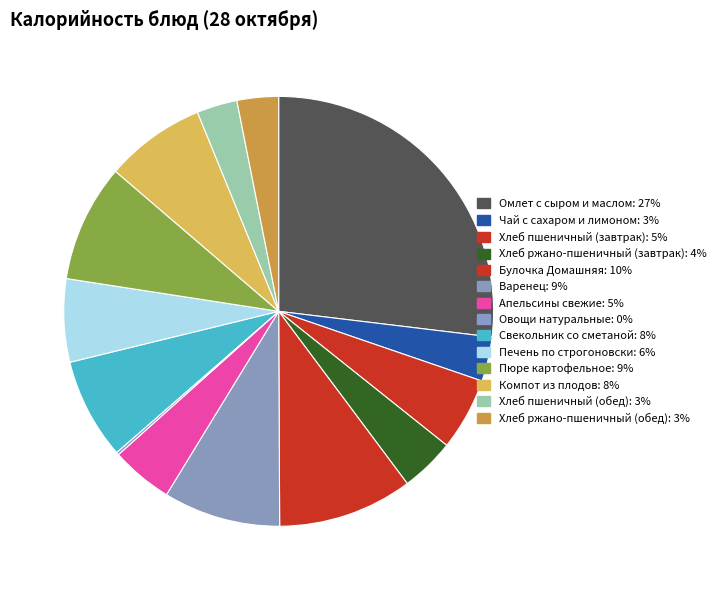

Does Хлеб ржано-пшеничный (завтрак) represent more than half of the total?

No